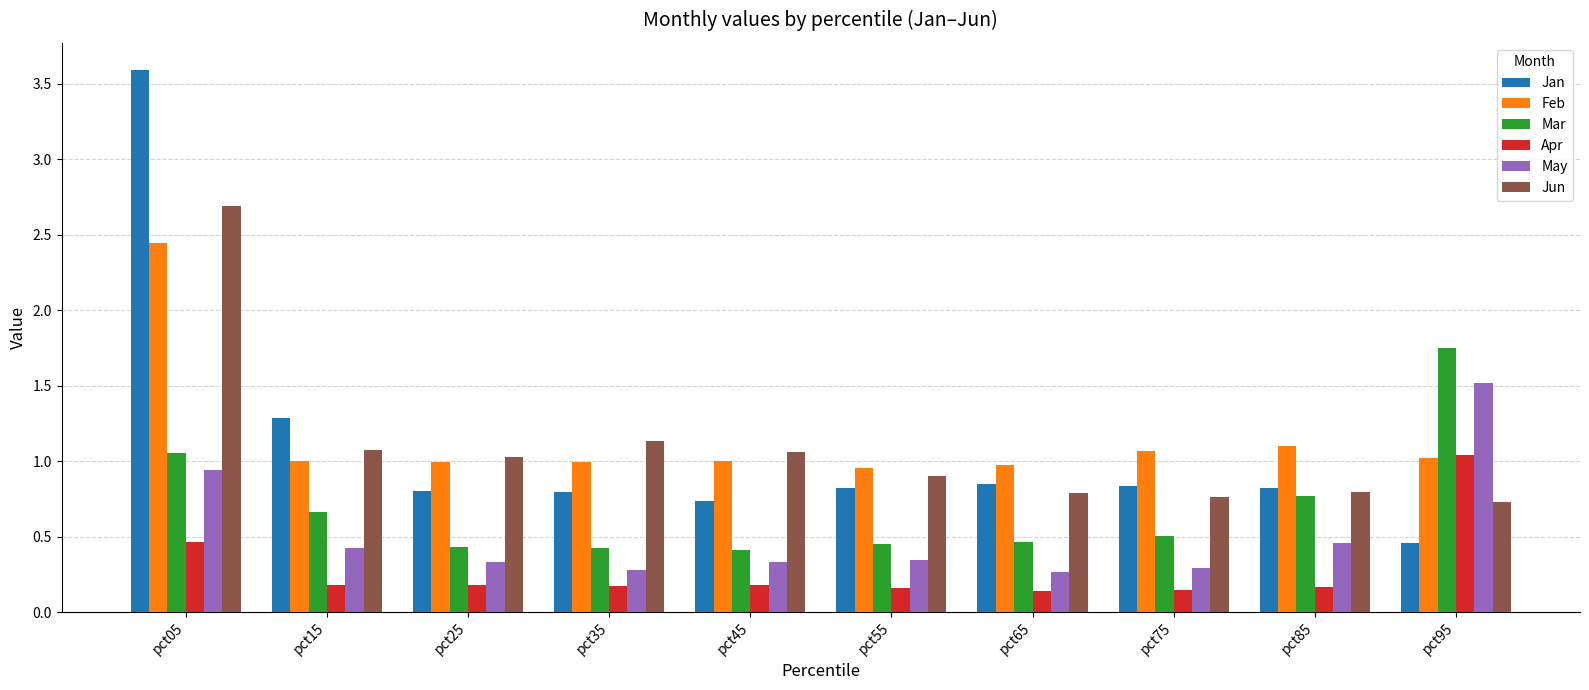

What is the difference between the second highest and minimum values in the Mar series?

0.6